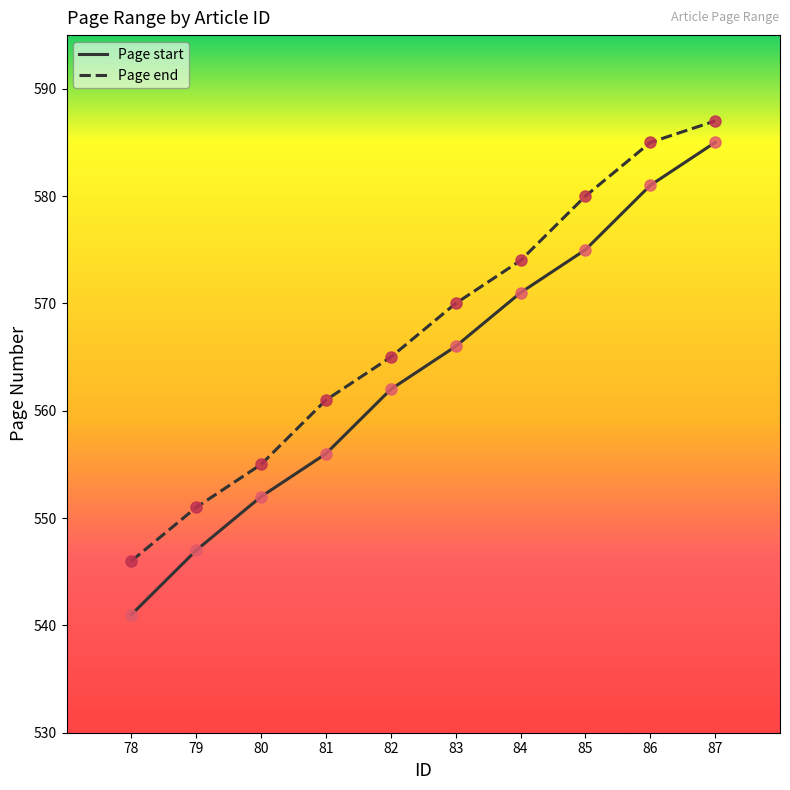

True or false: Page start and Page end intersect in this chart.

False